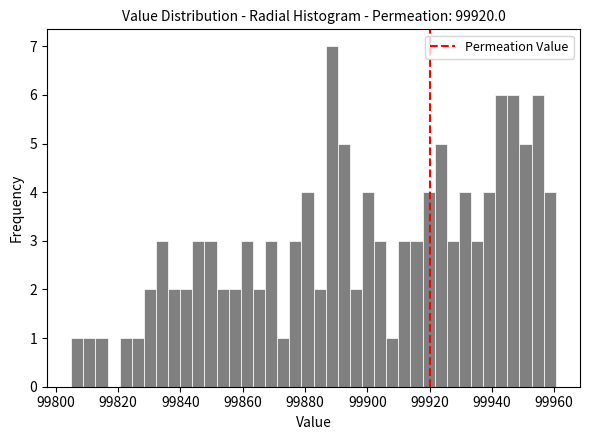

Read against the x-axis, roughly where is the centre of the tallest bar?

99888